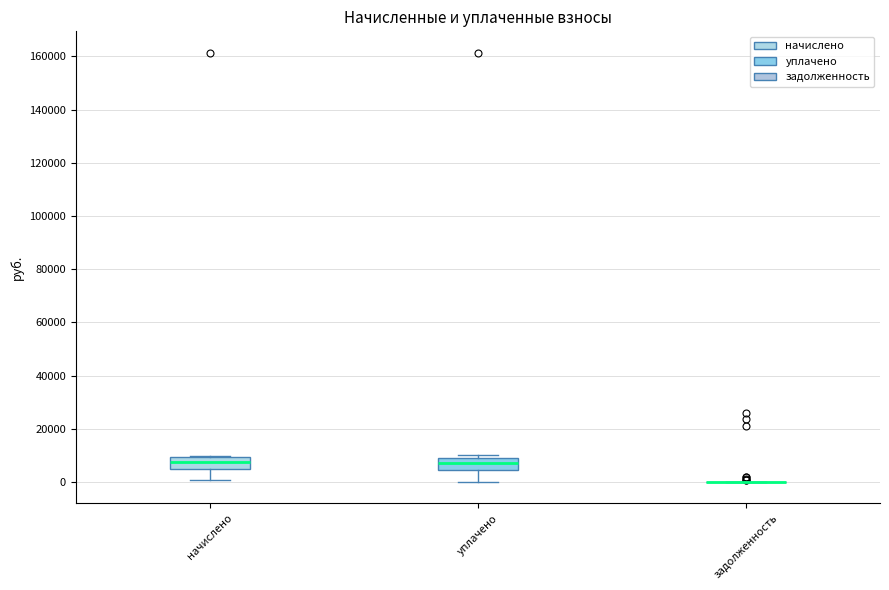

Reading left to right, transcribe this box plot: for each box, give where its median line is, the range the box spans, and where its two whiskers end, as read against the y-axis. The values are not printed on the chart, so give them approximately, as read against the axis.

начислено: median 8000, box 4000 to 10000, whiskers 0 to 10000
уплачено: median 8000, box 4000 to 10000, whiskers 0 to 10000 (just above the box's upper edge)
задолженность: box collapsed to a line at 0, whiskers 0 to 0